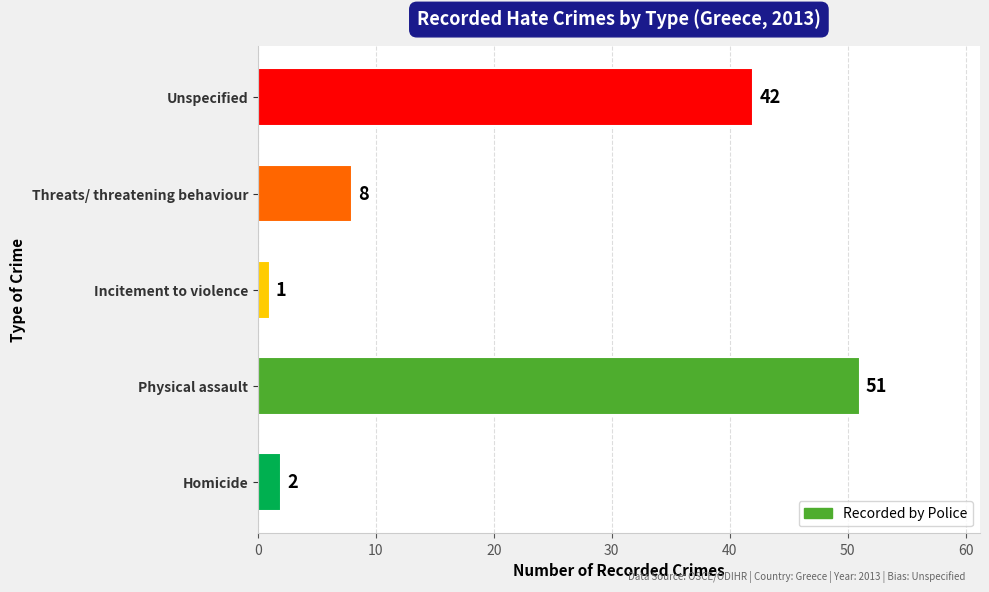

Which label corresponds to the largest value in the chart?

Physical assault